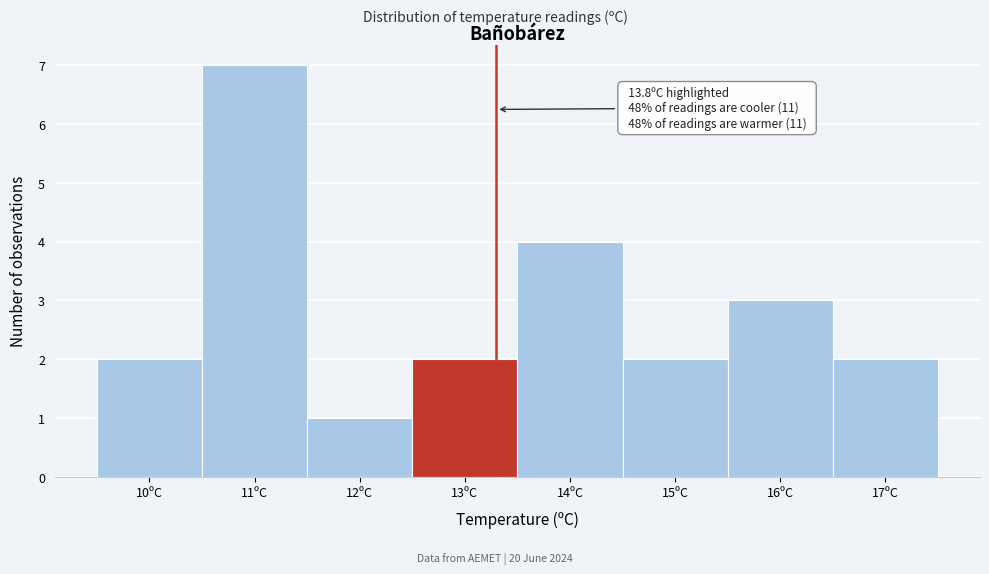

Reading right to left, what are all the values shown in this chart?

17ºC=2	16ºC=3	15ºC=2	14ºC=4	13ºC=2	12ºC=1	11ºC=7	10ºC=2